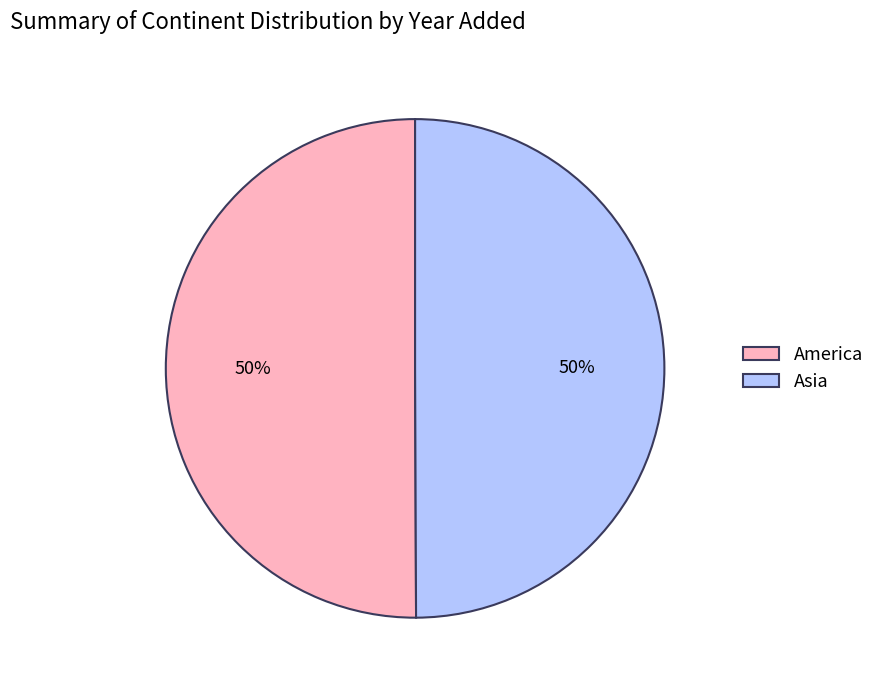

What percentage is the America slice, to the nearest percent?

50%